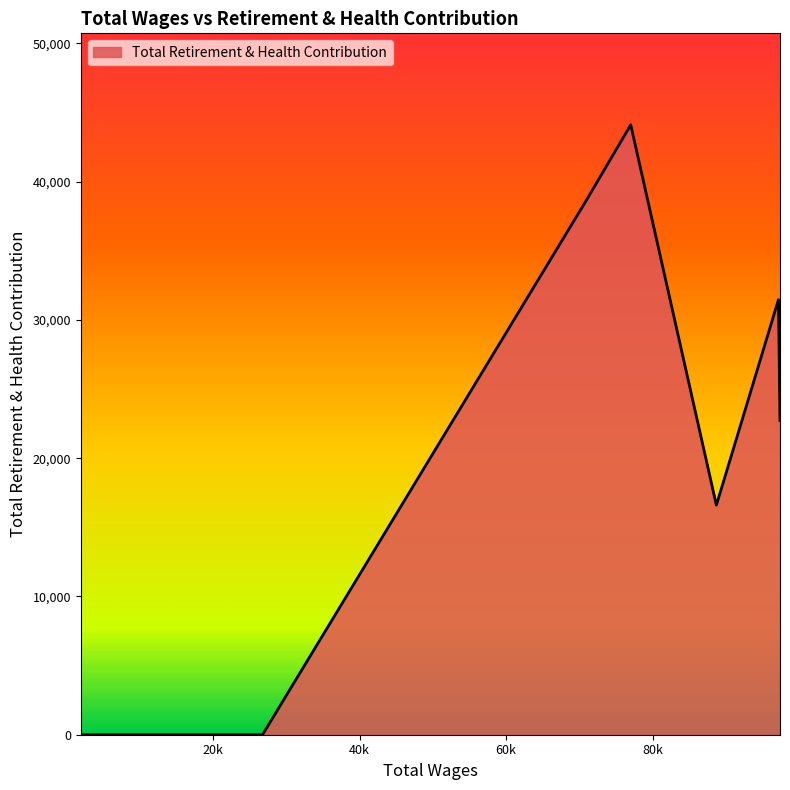

What is the maximum value shown in the chart?

44106